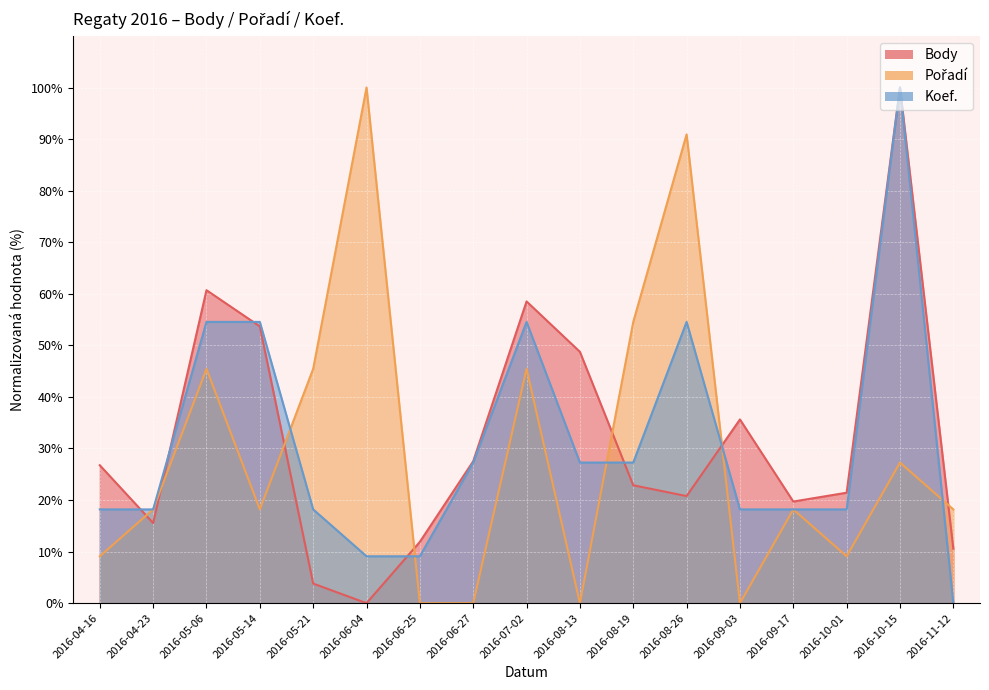

List the labels in order of Pořadí value, largest first.

2016-06-04, 2016-08-26, 2016-08-19, 2016-05-06, 2016-05-21, 2016-07-02, 2016-10-15, 2016-04-23, 2016-05-14, 2016-09-17, 2016-11-12, 2016-04-16, 2016-10-01, 2016-06-25, 2016-06-27, 2016-08-13, 2016-09-03